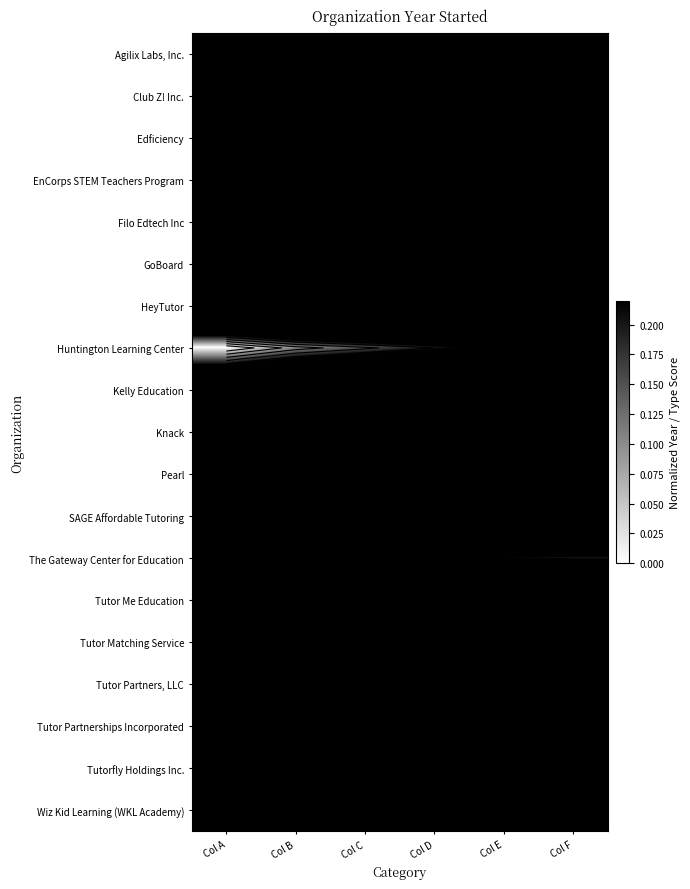

Count the number of data series in this chart.

19